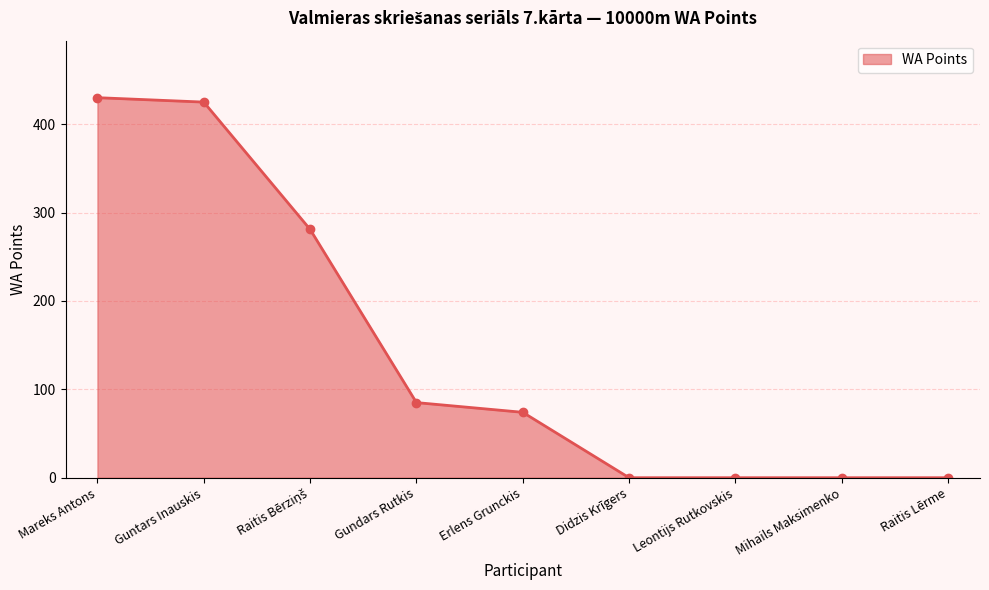

What is the label of the 9th point from the right?

Mareks Antons